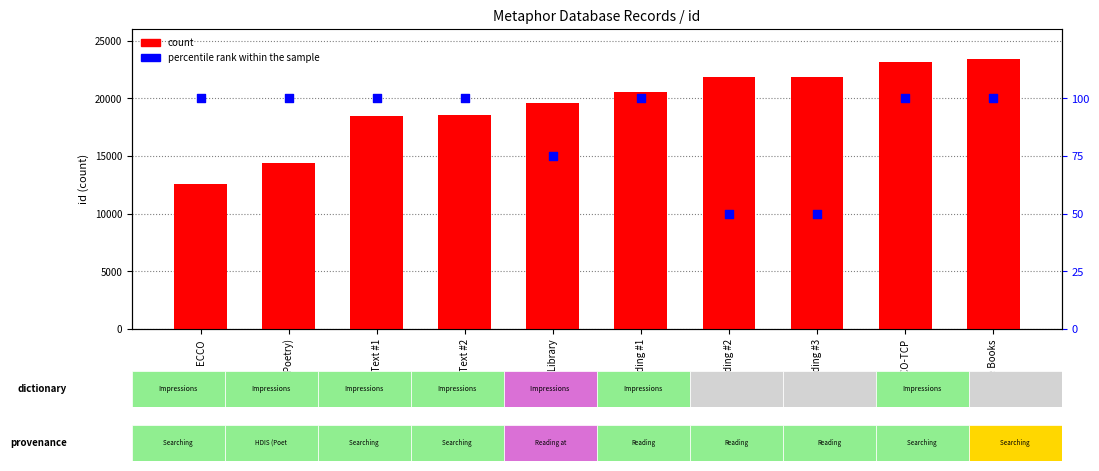

At which category is the sum across all series the highest?

Google Books